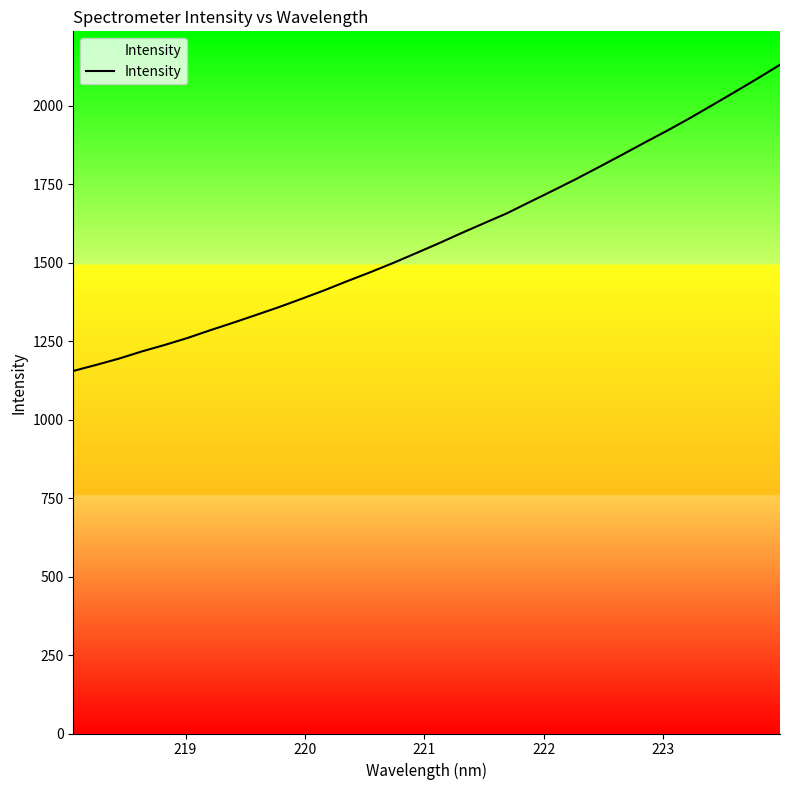

What is the difference between the maximum and minimum values?

975.8